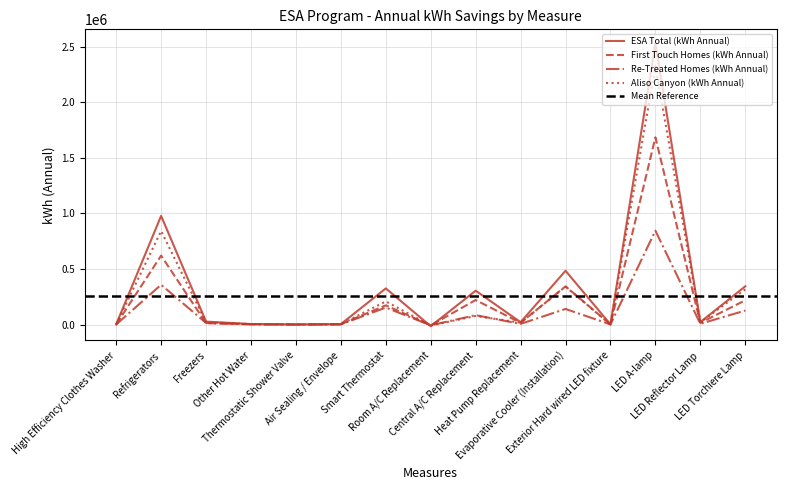

What is the total value across all series at High Efficiency Clothes Washer?

4314.4